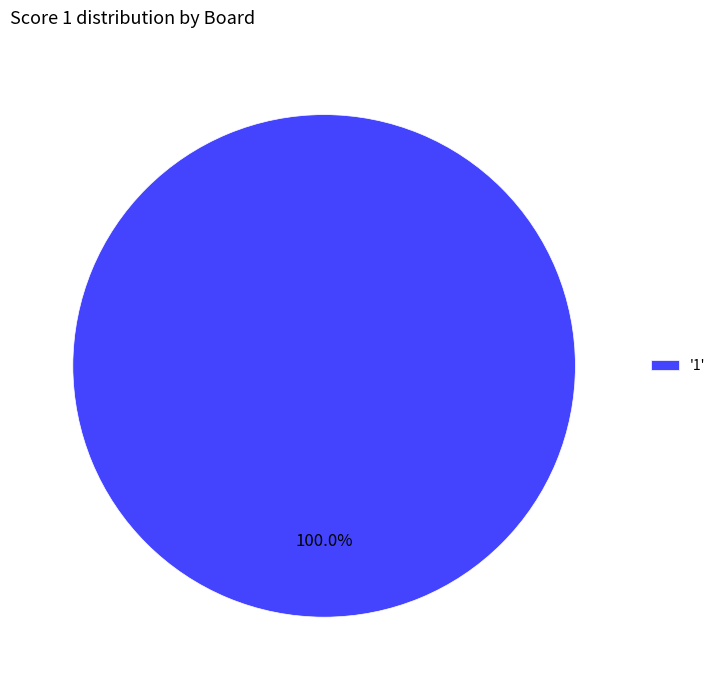

Is there a majority slice in this chart?

Yes